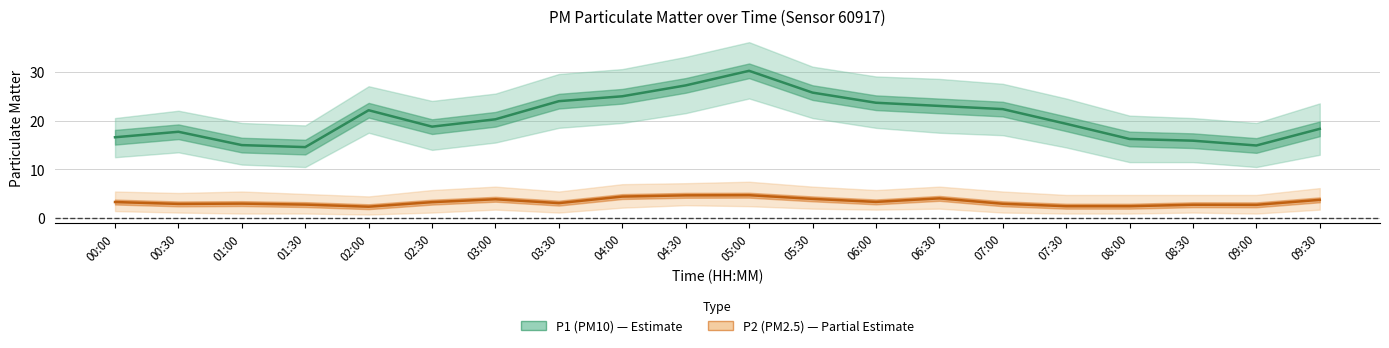

What is the difference between the second highest and minimum values in the P1 (PM10) series?

12.6